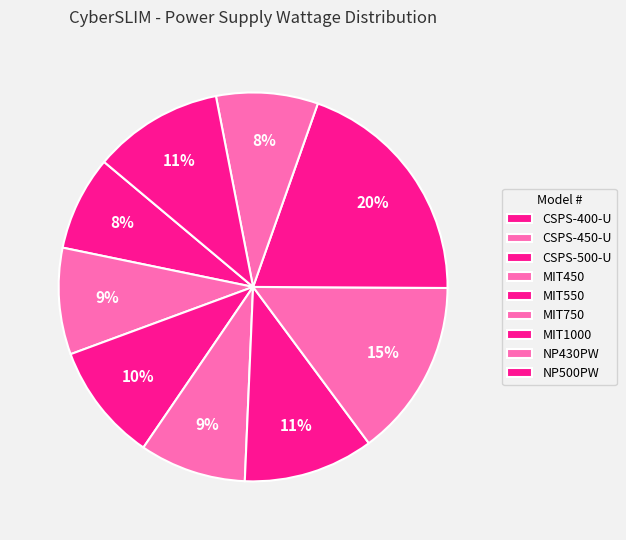

True or false: NP430PW accounts for 1% of the total.

False